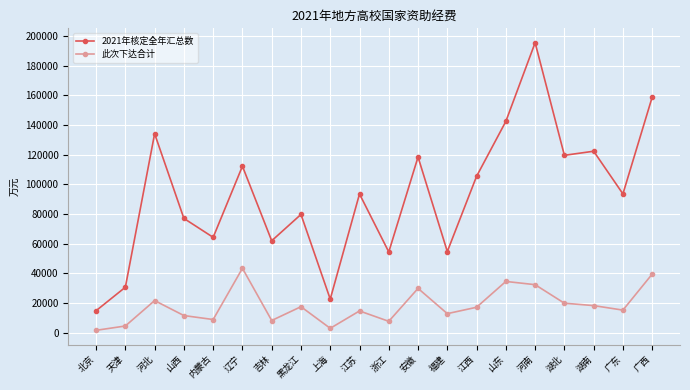

How many categories are shown in the chart?

20